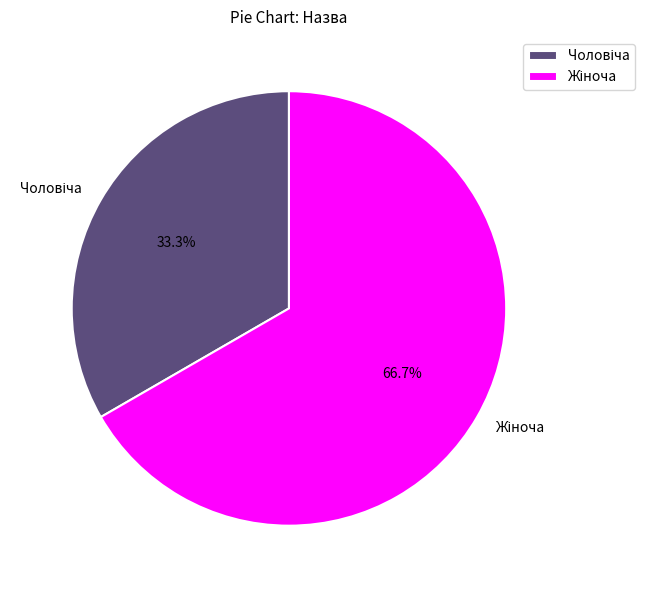

Is there a majority slice in this chart?

Yes